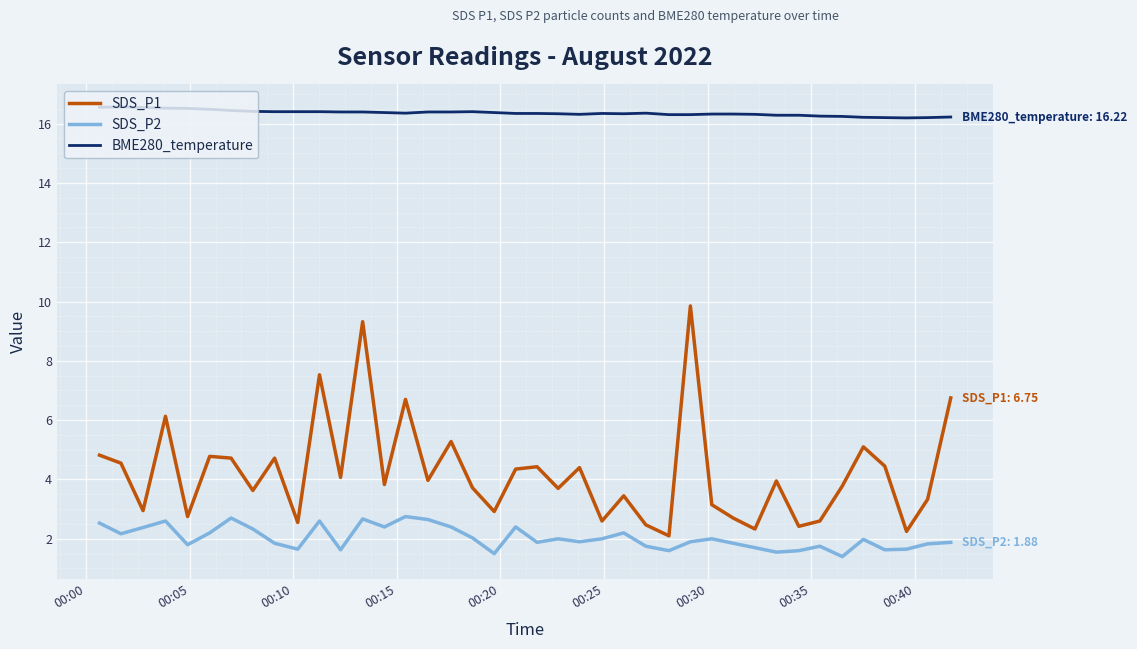

List the series in order of their overall mean, lowest first.

SDS_P2, SDS_P1, BME280_temperature